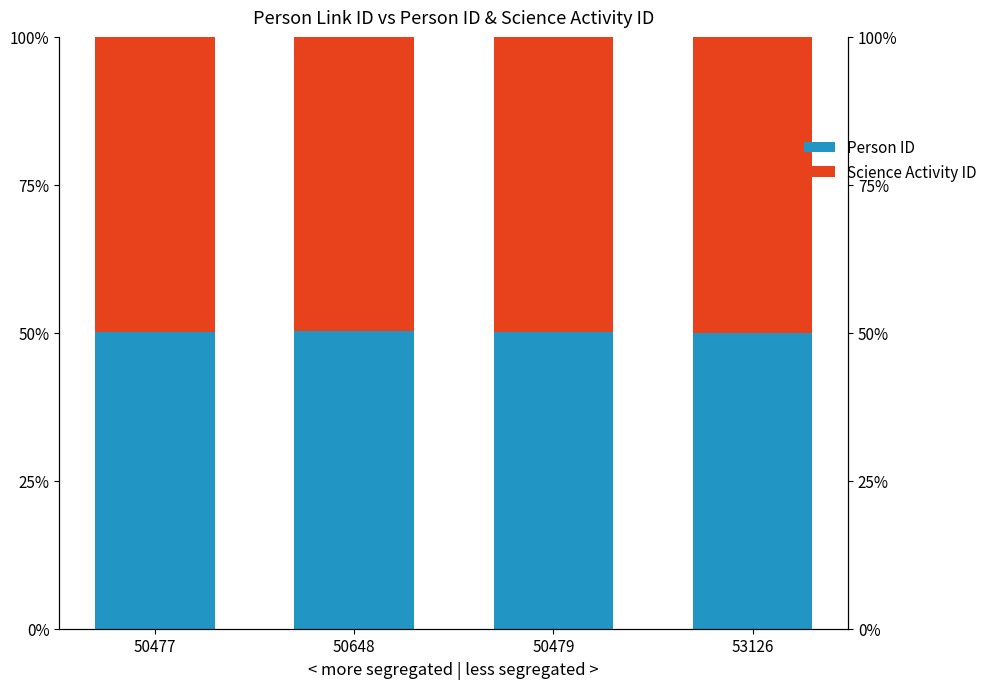

What are all the series names shown in the legend?

Person ID, Science Activity ID